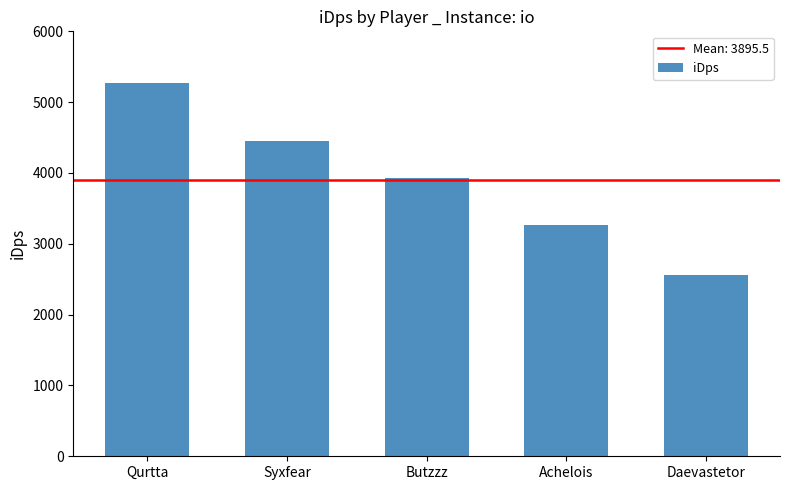

At which label is the value closest to 3913?

Butzzz